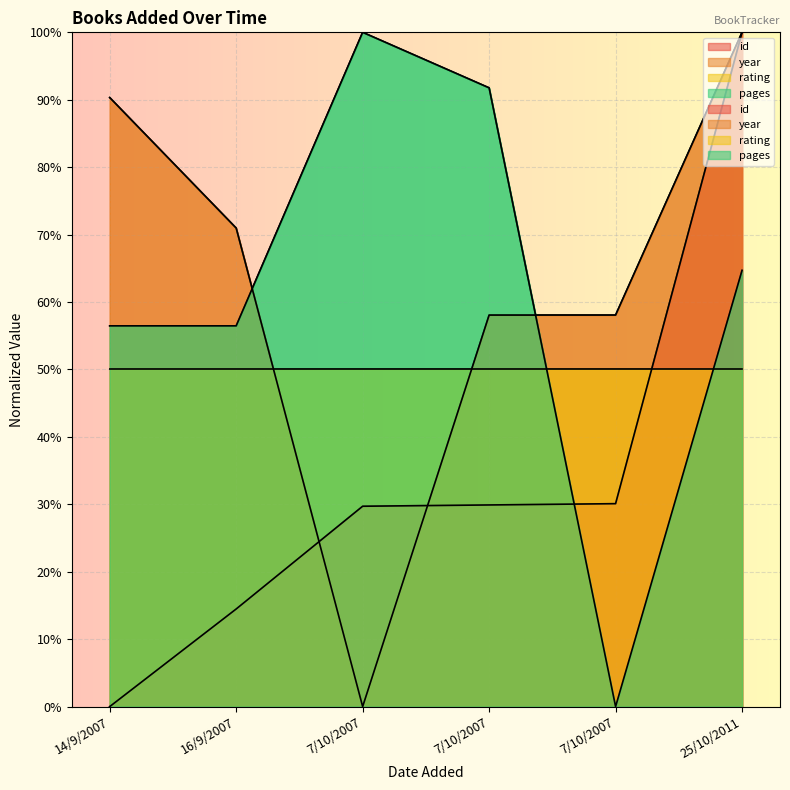

Which category has the highest value across all series?

25/10/2011